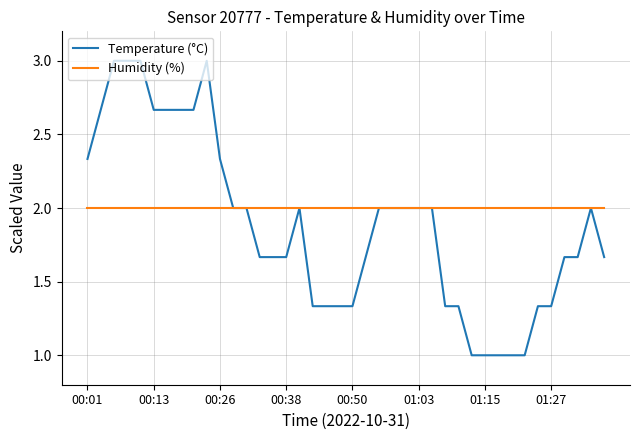

List the series in order of their peak value, highest first.

Temperature (°C), Humidity (%)